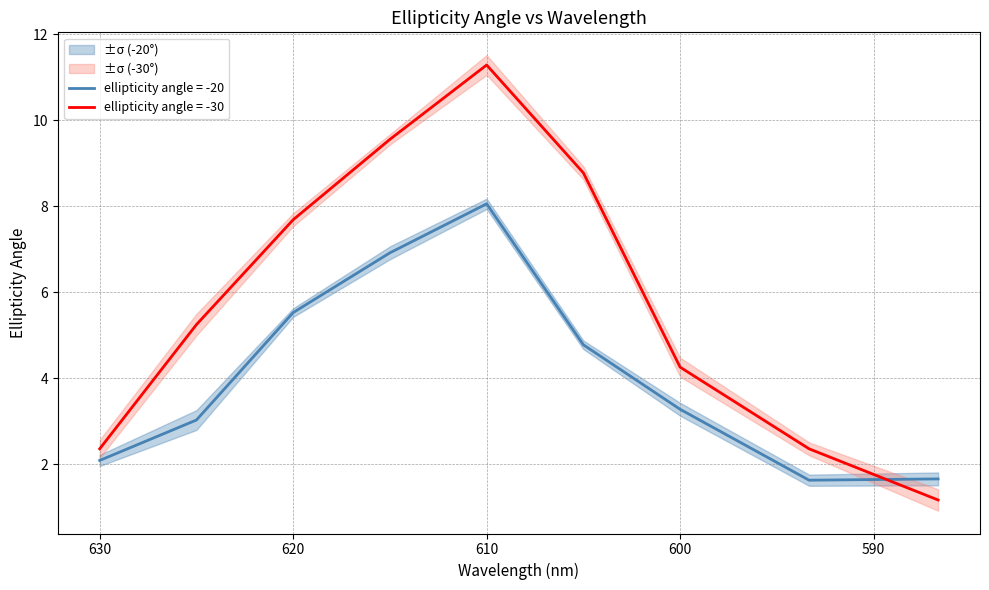

How many interior local peaks does the ellipticity angle = -20 series have?

1